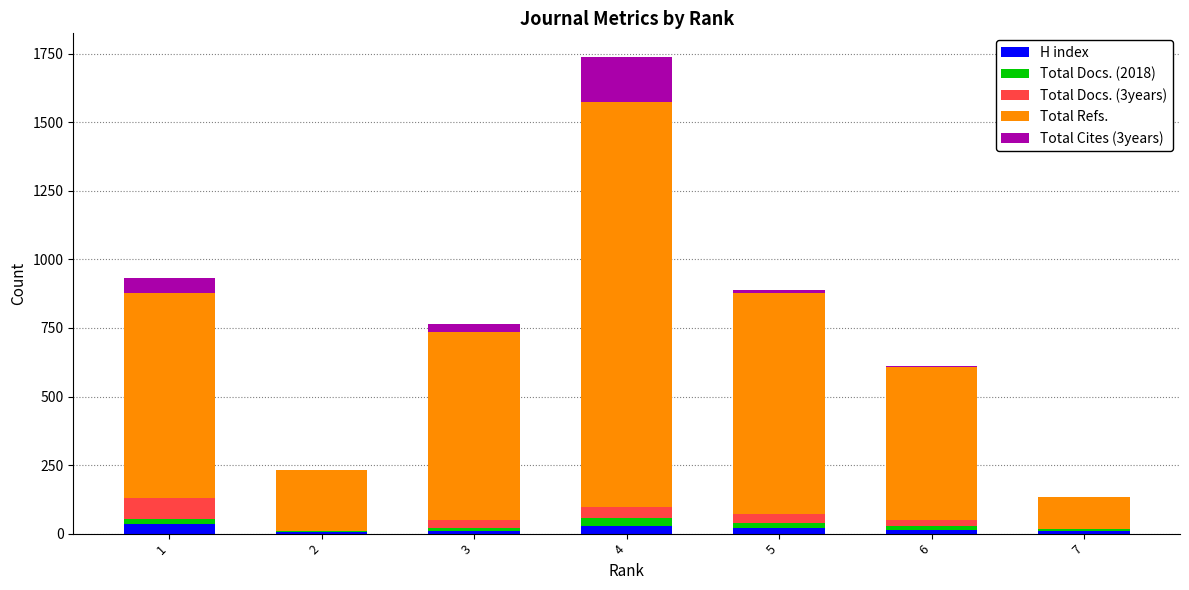

At which category is the sum across all series the highest?

4